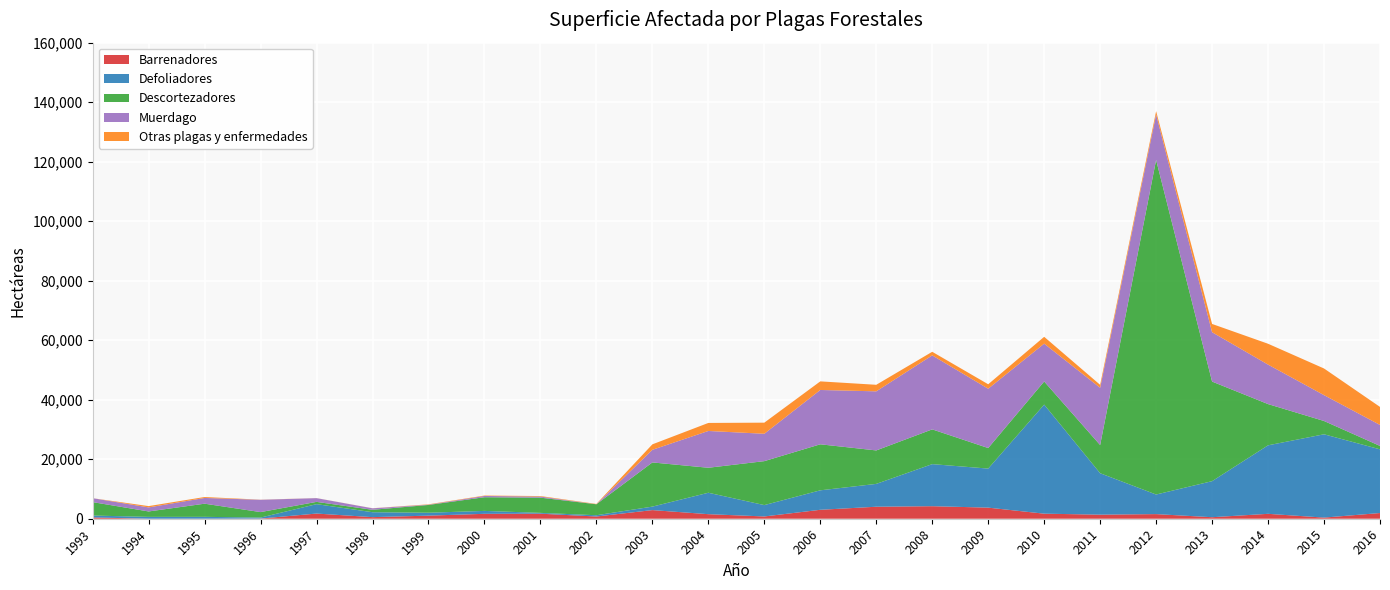

Reading left to right, list all the values displayed in this chart.

Barrenadores: 444	1	15	57	1739	536	1040	1650	1694	750	2903	1531	765	3002	4035	4215	3729	1700	1370	1553	508	1651	380	1918
Defoliadores: 627	622	622	335	3163	1655	978	982	273	427	1165	7201	3817	6545	7673	14135	13126	36655	13926	6585	12119	23023	28003	21406
Descortezadores: 4514	1823	4418	1842	763	813	2614	4596	5117	3684	14854	8400	14776	15469	11248	11683	6902	7778	9473	112449	33473	13858	4469	1149
Muerdago: 1319	1362	1930	4135	1255	496	89	422	360	3	4241	12365	9195	18255	19859	24871	19936	12708	19242	15261	16581	13264	8686	7045
Otras plagas y enfermedades: 0	438	312	38	20	28	118	140	178	112	1837	2697	3737	2893	2201	1204	1502	2304	989	1125	2783	7012	8957	6063